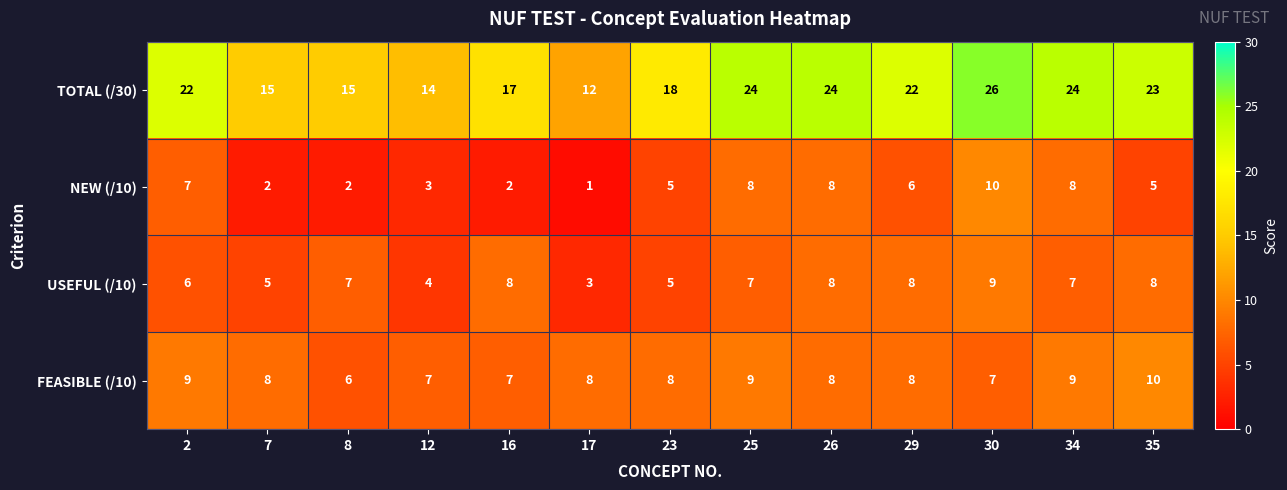

Which category has the highest value in the TOTAL (/30) series?

30